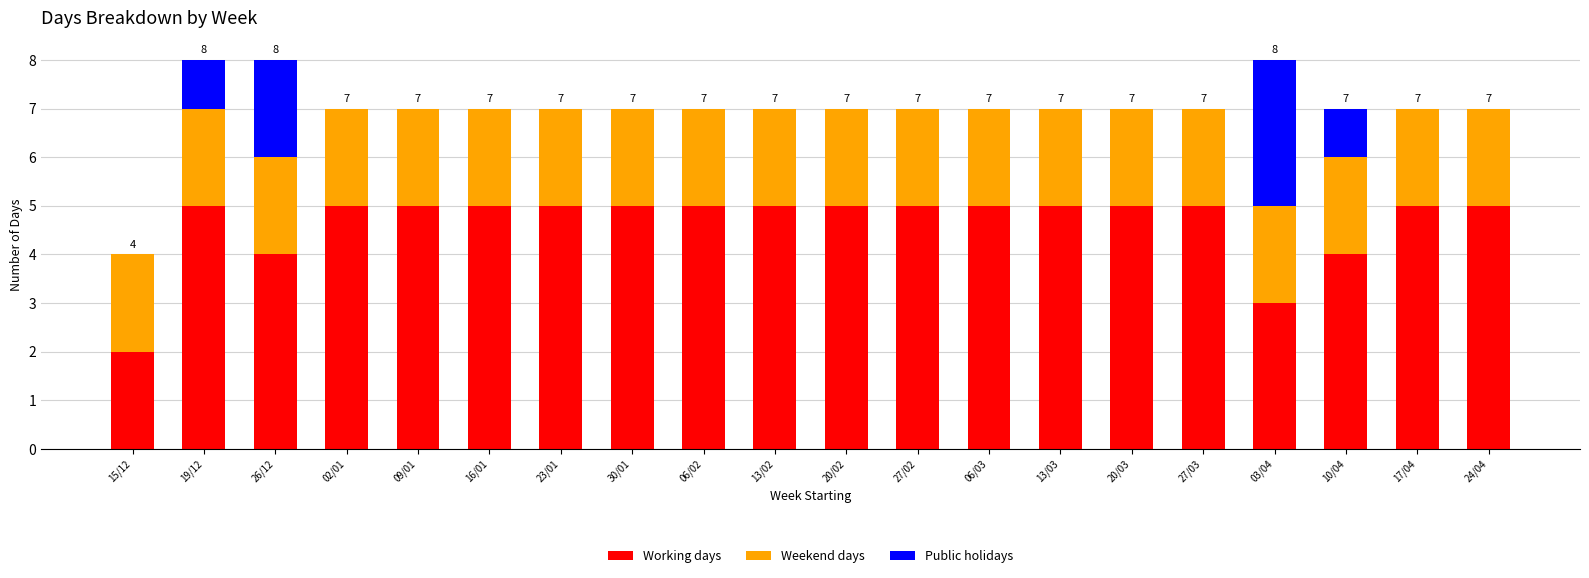

The Working days series shows 5 at 19/12. True or false?

True